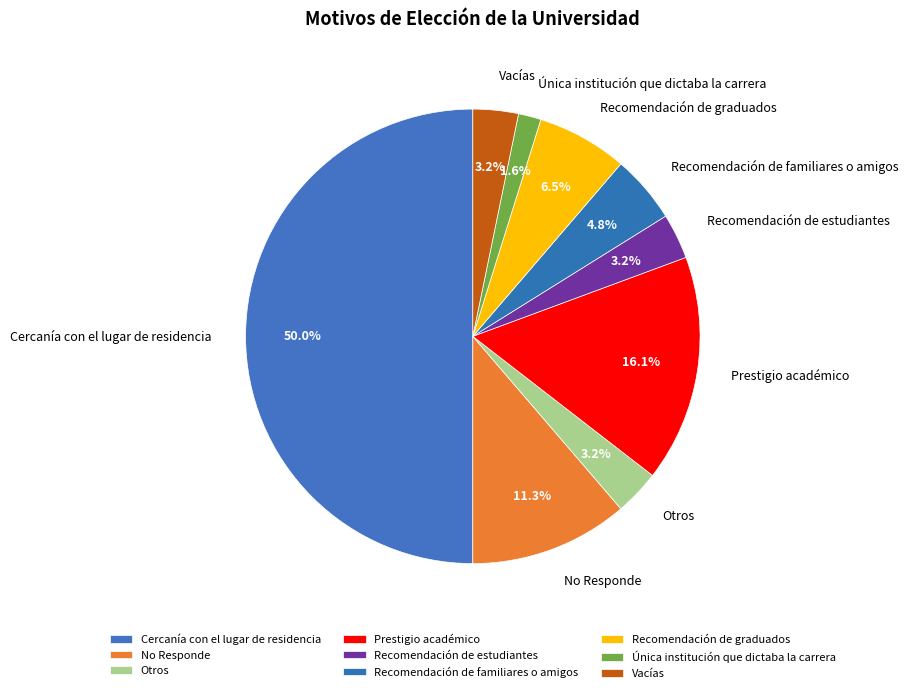

To the nearest percent, what is the average slice percentage?

11%